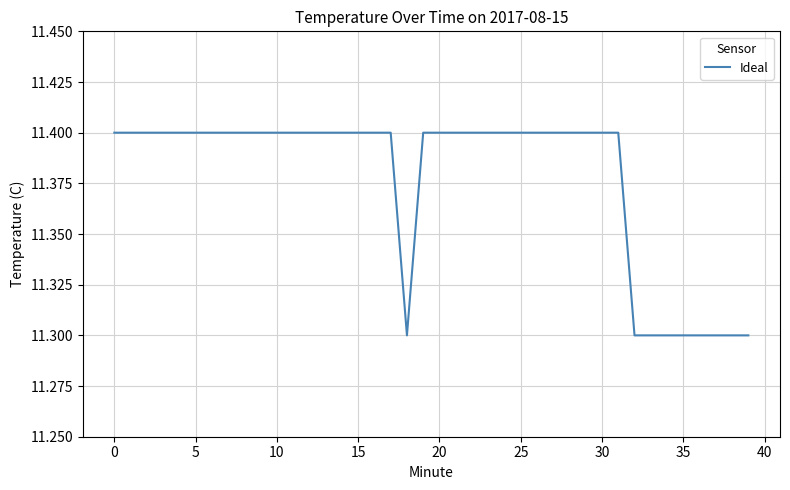

Does the chart have visible grid lines?

Yes